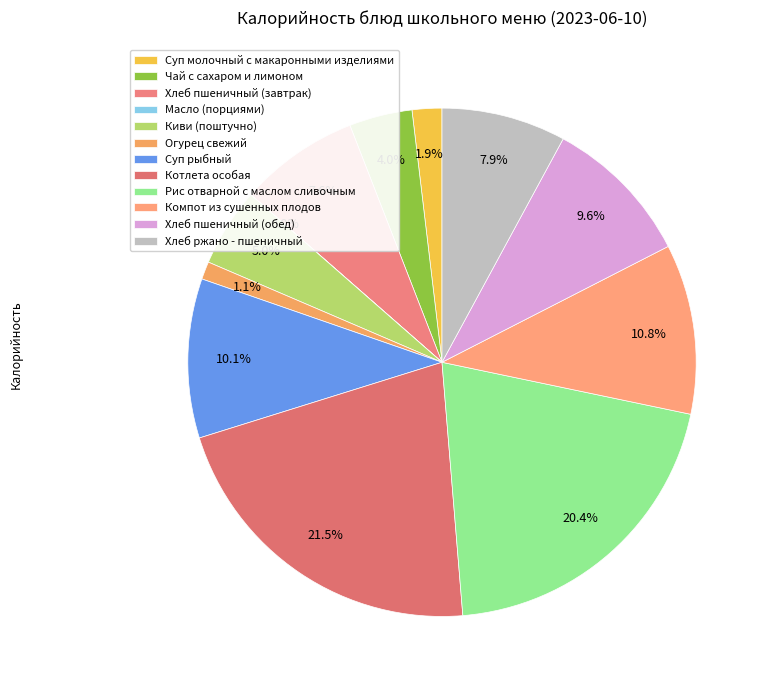

How many slices are in this pie chart?

12